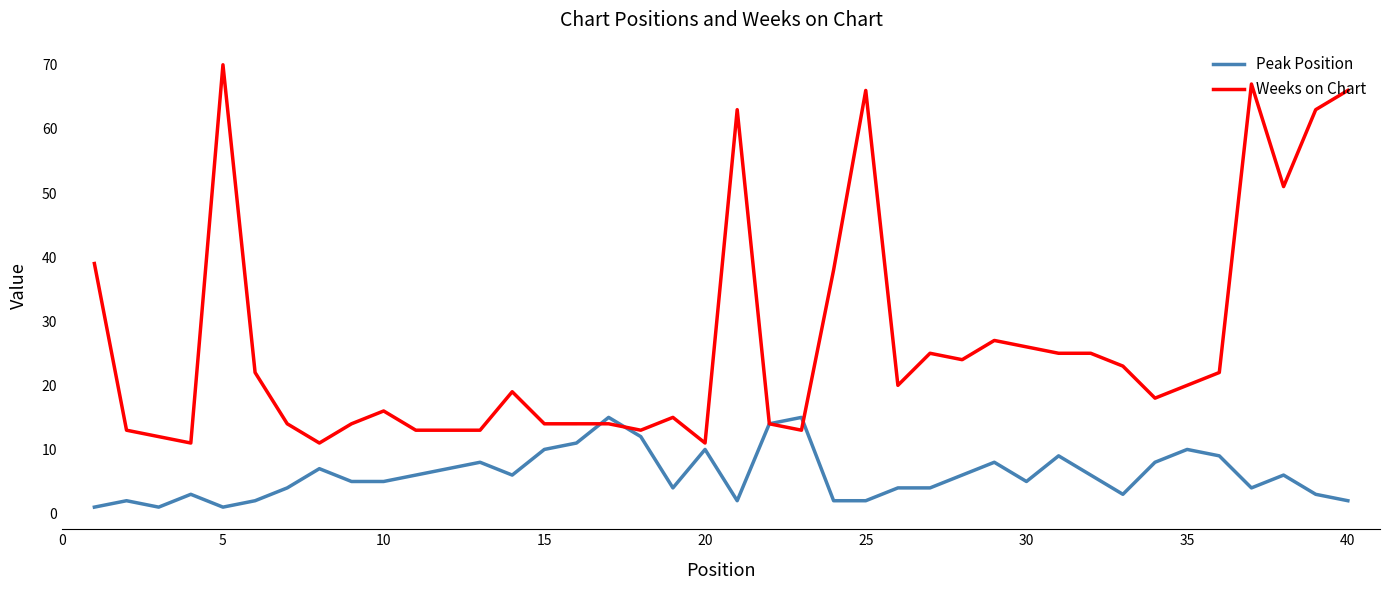

What is the highest value of the Peak Position series?

15